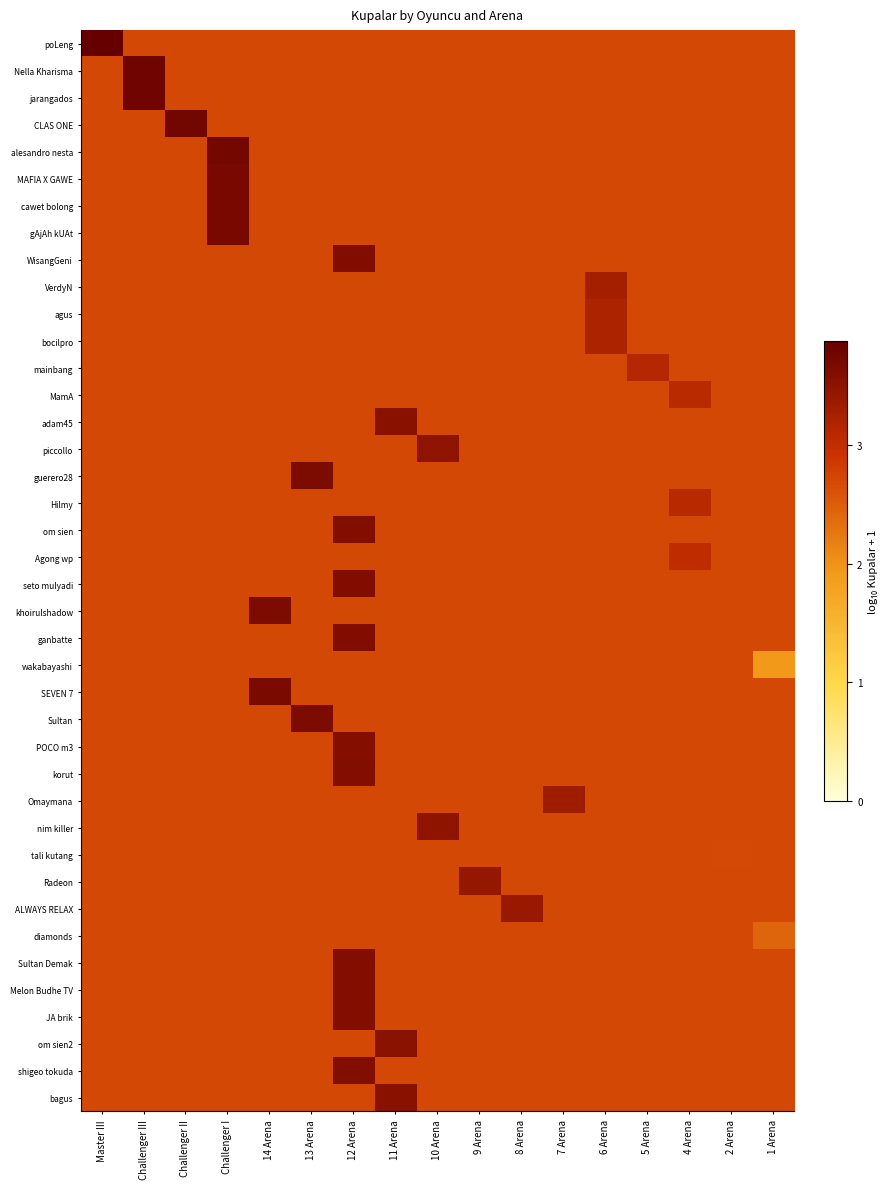

What is the minimum value shown in the chart?

1.9